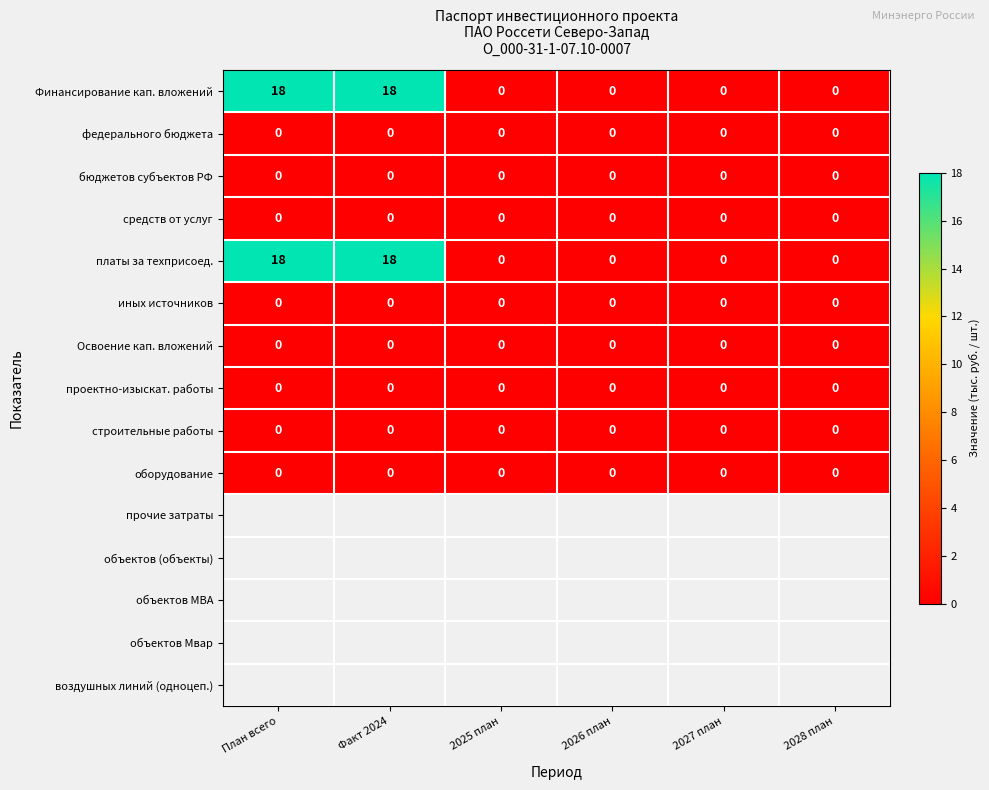

What is the greatest value displayed?

18